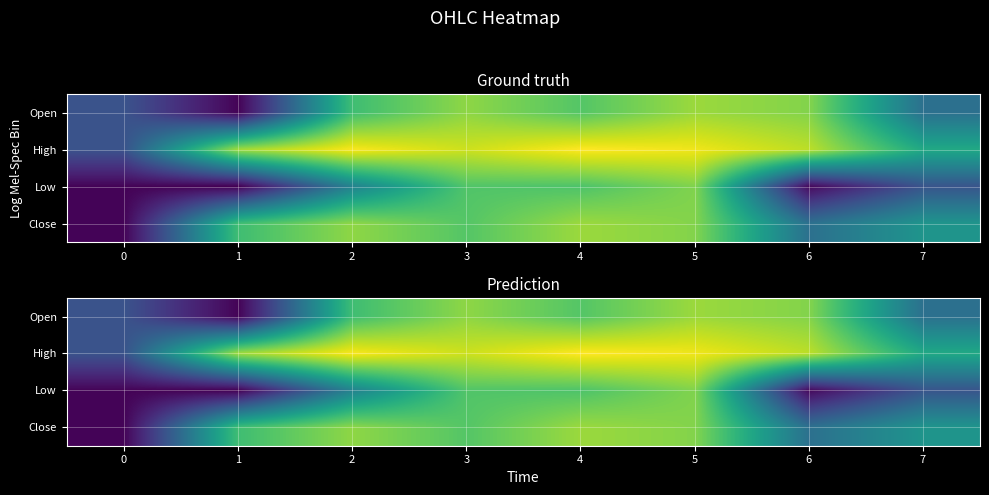

Which label corresponds to the largest value in the chart?

4